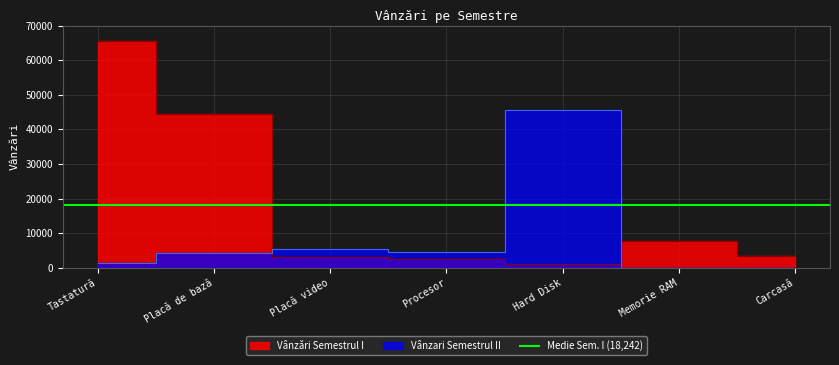

Rank the categories by Vânzǎri Semestrul I value from highest to lowest.

Tastatură, Placă de bază, Memorie RAM, Carcasă, Placă video, Procesor, Hard Disk